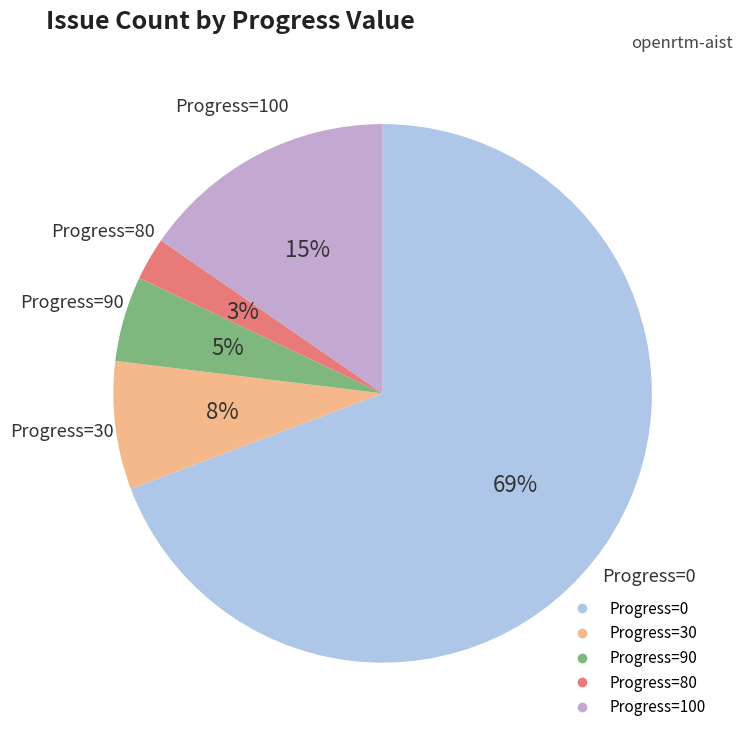

To the nearest percent, what is the average slice percentage?

20%